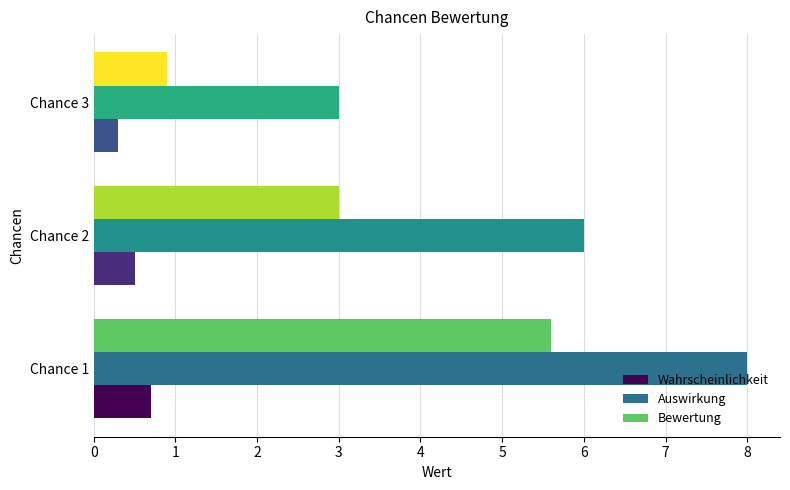

How many Auswirkung values are between 3 and 8?

3